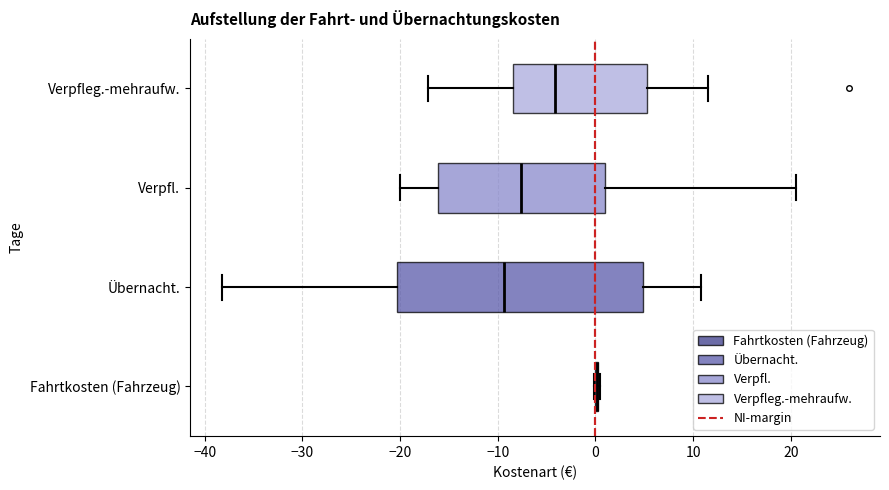

Reading bottom to top, transcribe this box plot: for each box, give where its median line is, the range the box spans, and where its two whiskers end, as read against the x-axis. The values are not printed on the chart, so give them approximately, as read against the axis.

Fahrtkosten (Fahrzeug): box collapsed to a line at 0, whiskers 0 to 0
Übernacht.: median -9, box -20 to 5, whiskers -38 to 11
Verpfl.: median -8, box -16 to 1, whiskers -20 to 21
Verpfleg.-mehraufw.: median -4, box -8 to 5, whiskers -17 to 12